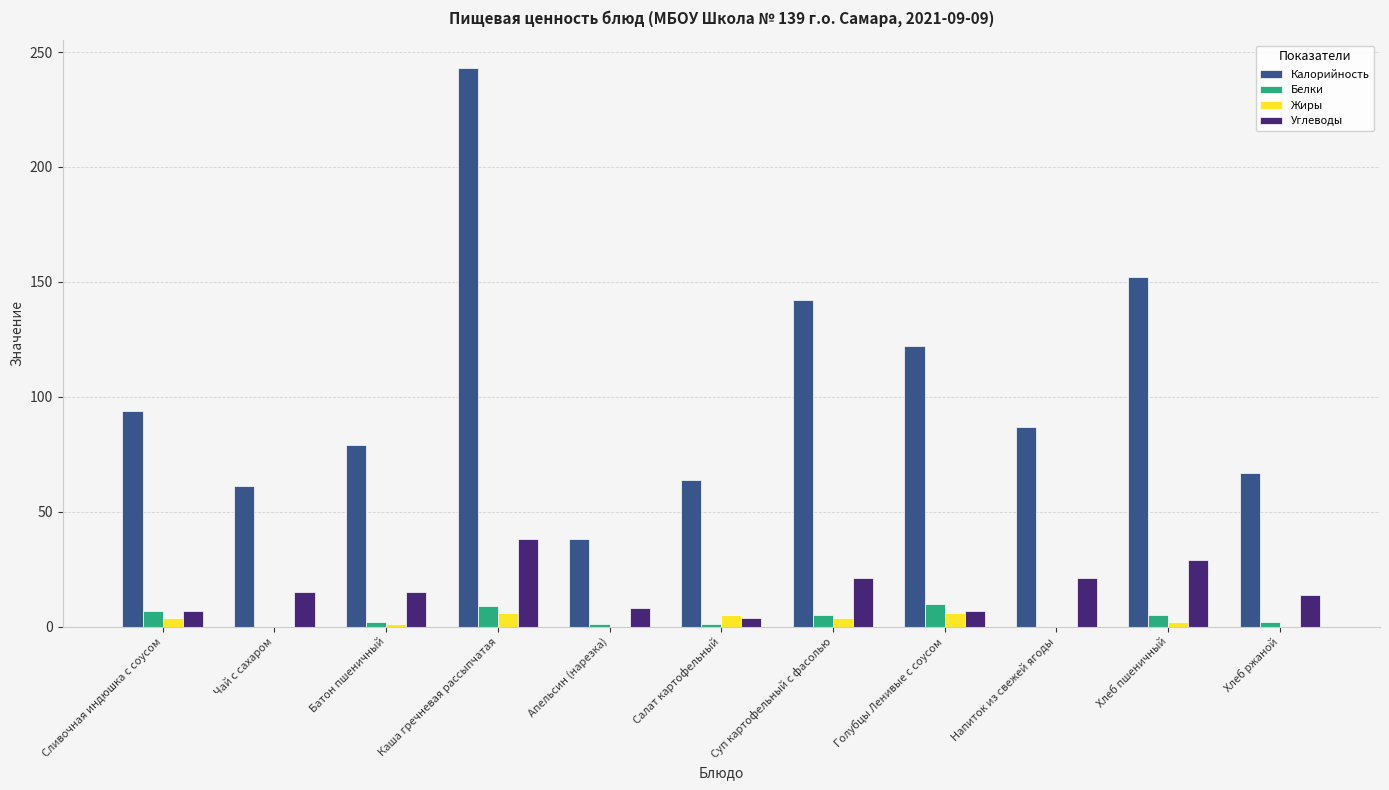

What is the total value across all series at Напиток из свежей ягоды?

108